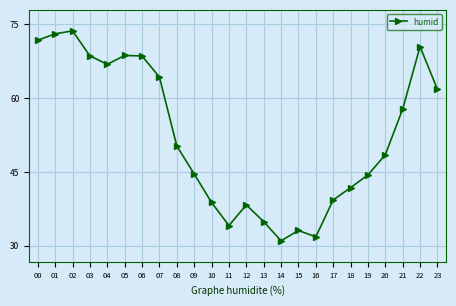

Which category has the lowest value across all series?

14